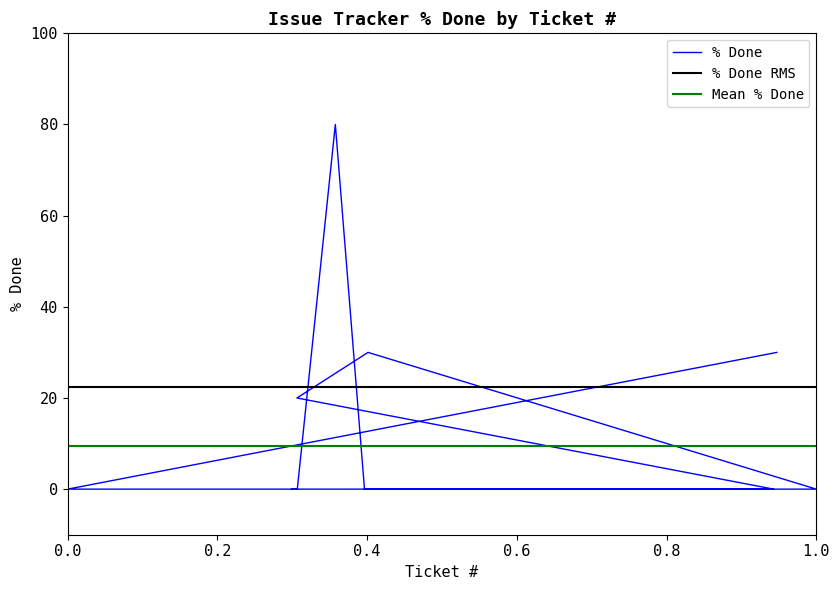

Is it true that the value at 2442 is -41?

False